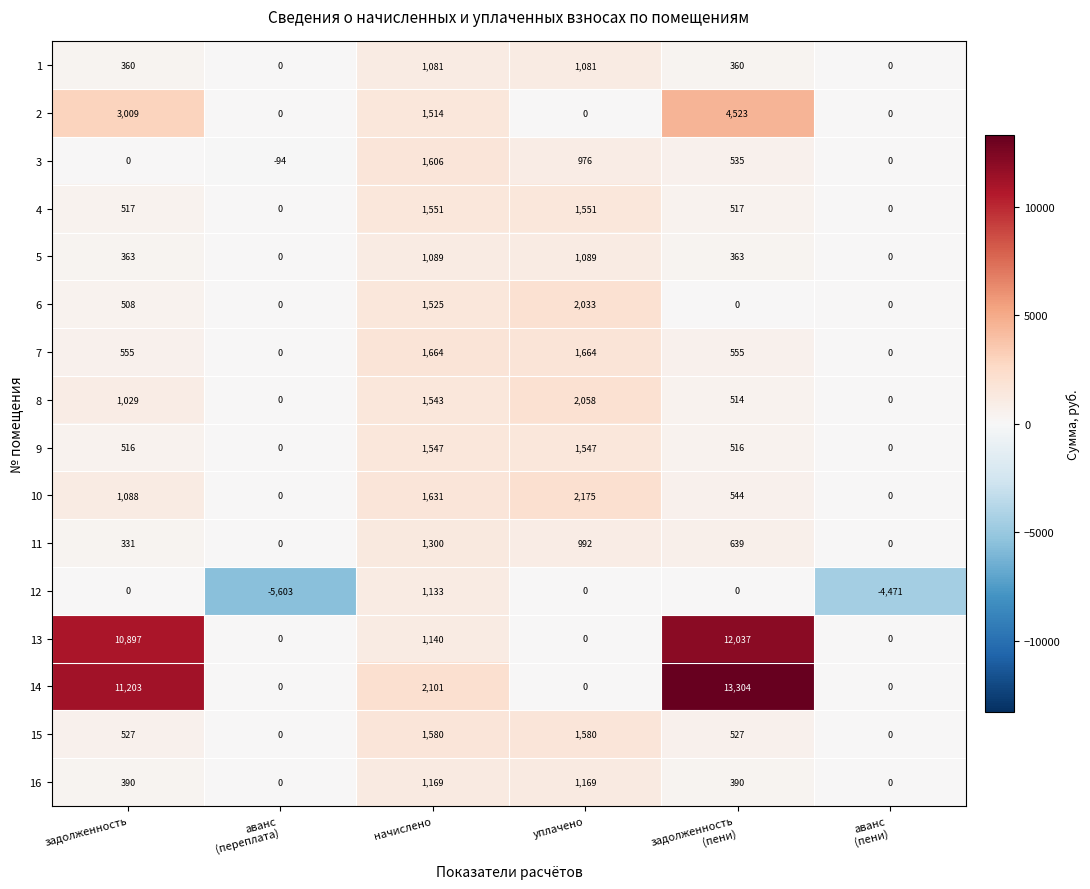

At how many categories does at least one series exceed 1518?

4